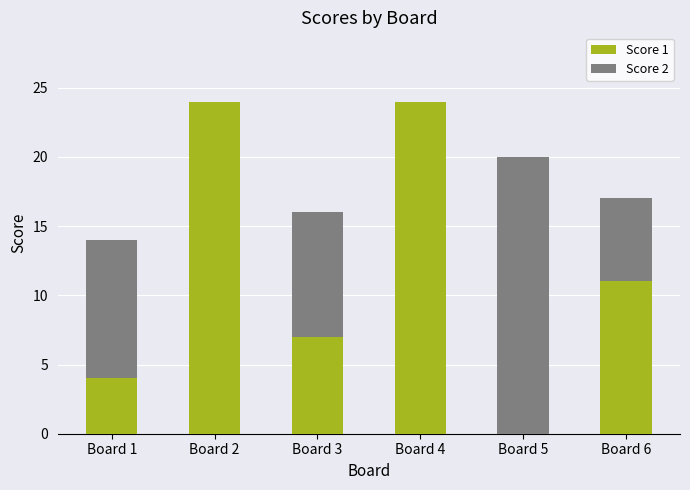

What is the total value across all series at Board 5?

20